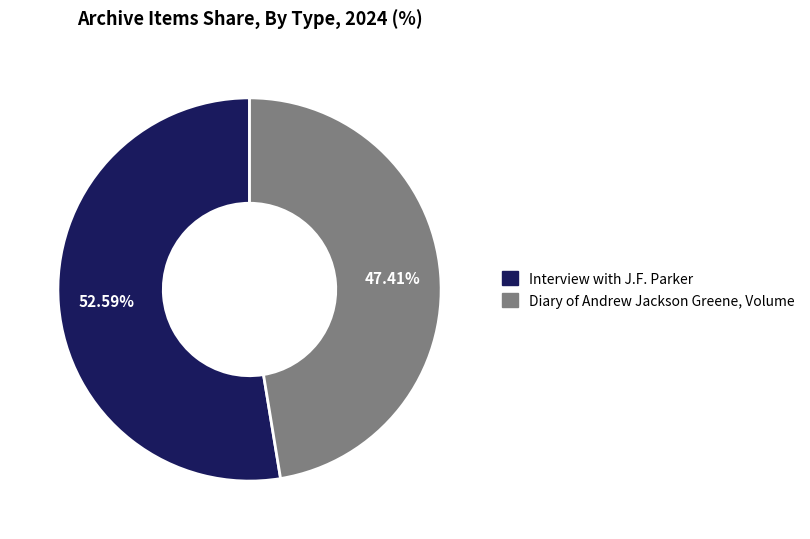

How many slices are in this pie chart?

2